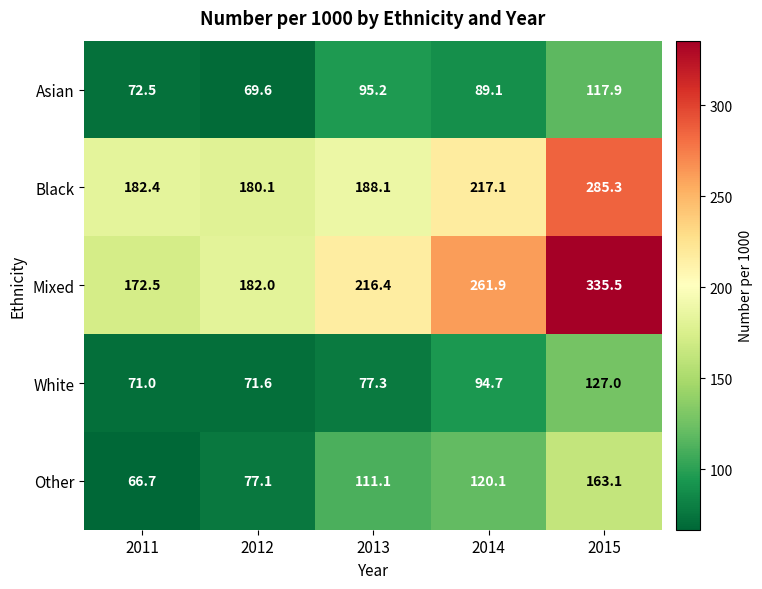

Which series has the largest total across all categories?

Mixed